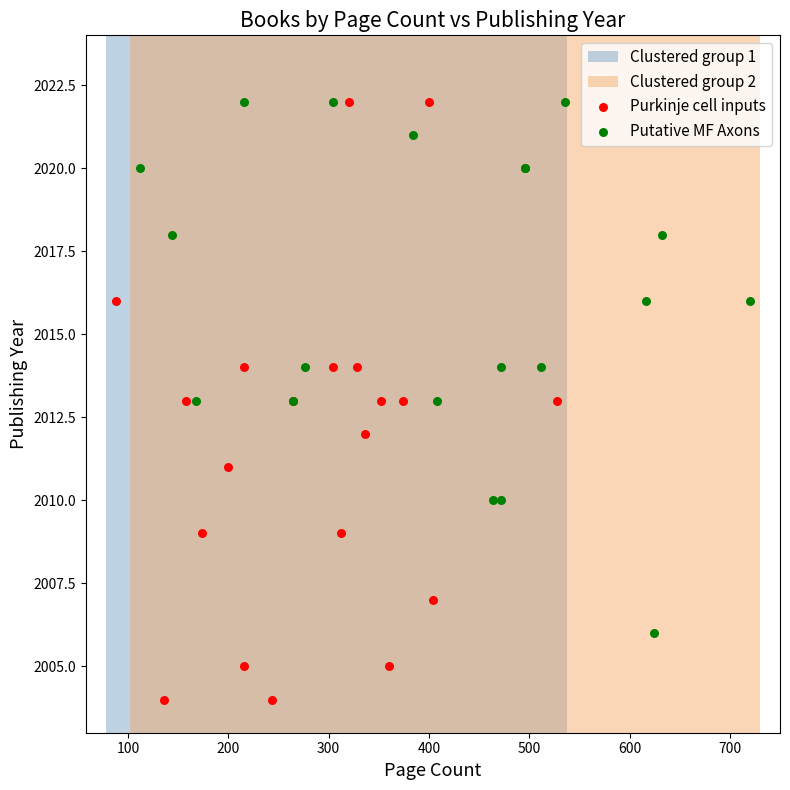

Which series has the widest spread of Y values?

Purkinje cell inputs